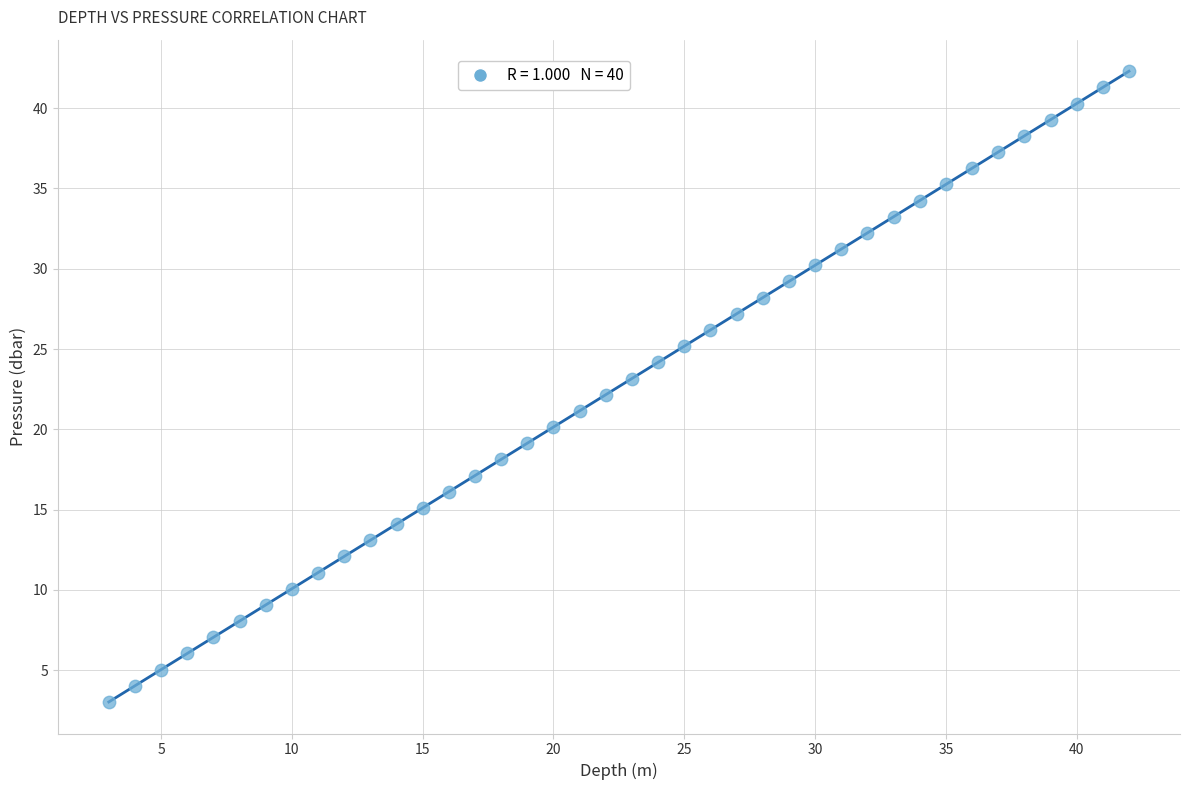

What is the range of X values (max minus min)?

39.0